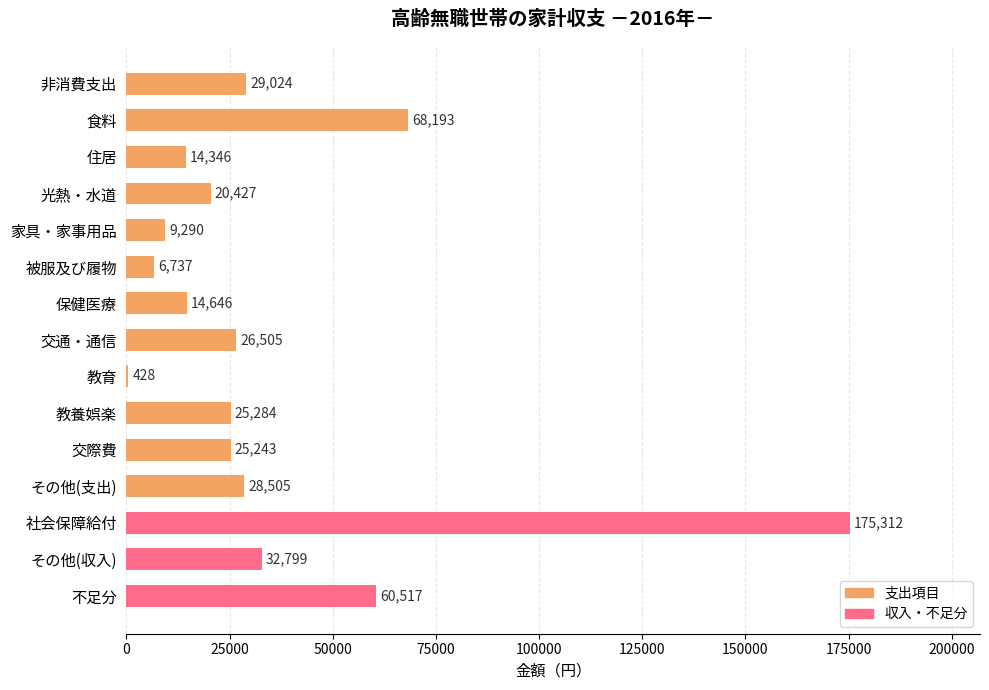

Is it true that the value at 保健医療 is 3108?

False